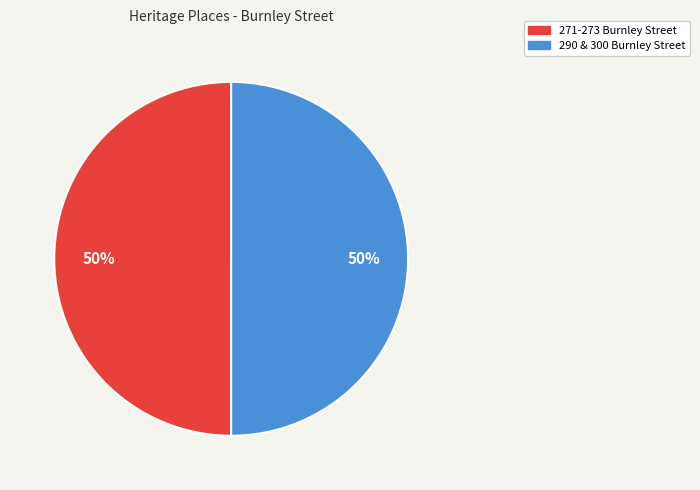

Combined, do 290 & 300 Burnley Street and 271-273 Burnley Street account for over 50%?

Yes